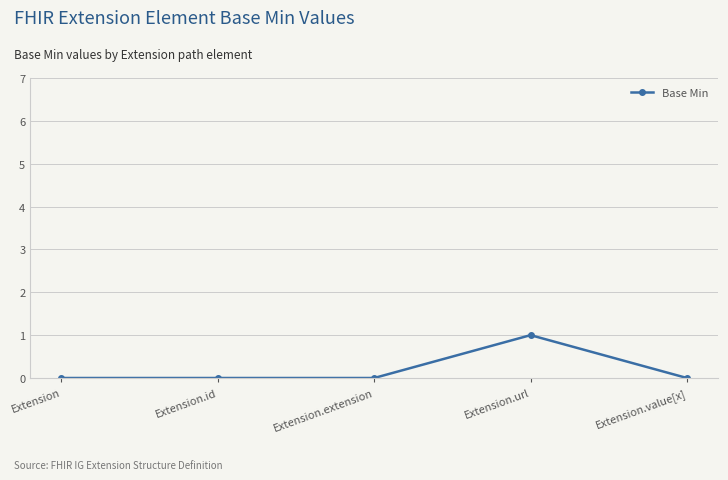

True or false: the data shows 0 at Extension.

True